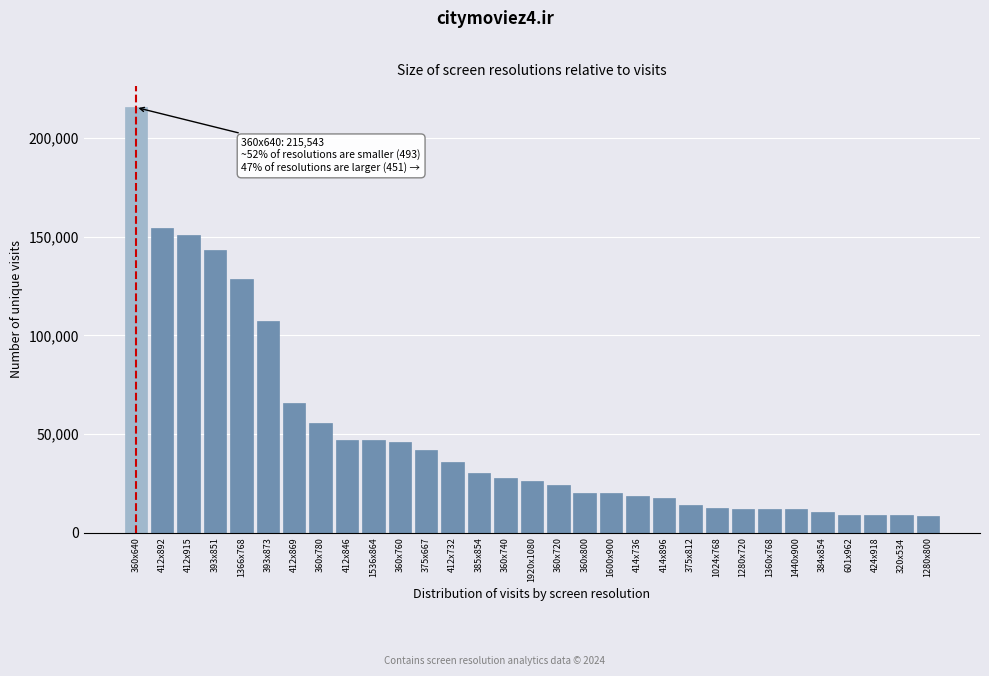

Is it true that the value at 360x640 is 89247?

False